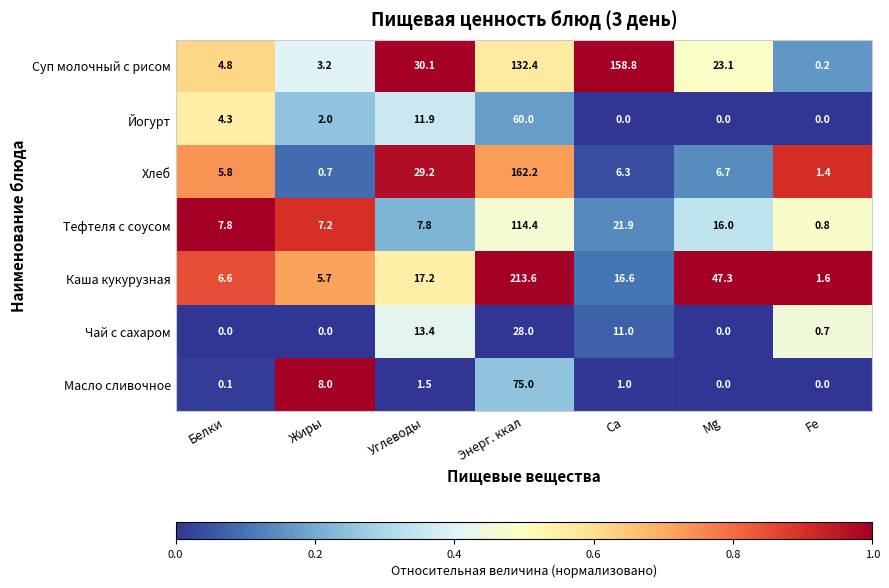

Is it true that Йогурт equals 4.3 at Белки?

True